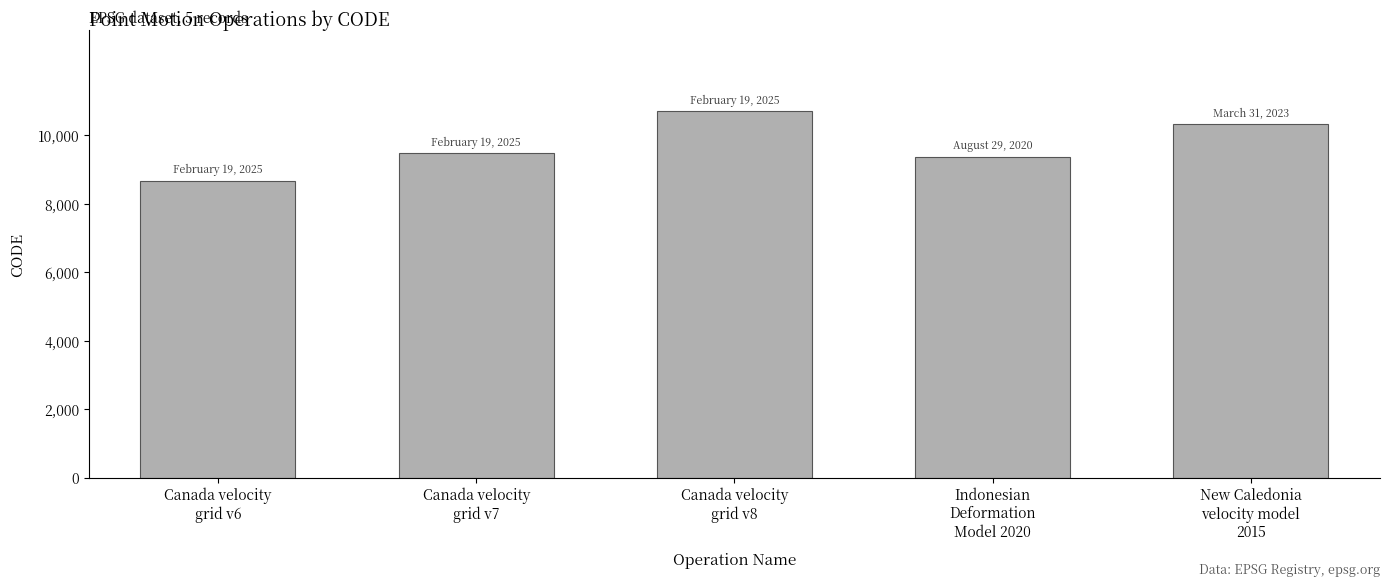

List the labels in order of value, largest first.

Canada velocity
grid v8, New Caledonia
velocity model
2015, Canada velocity
grid v7, Indonesian
Deformation
Model 2020, Canada velocity
grid v6